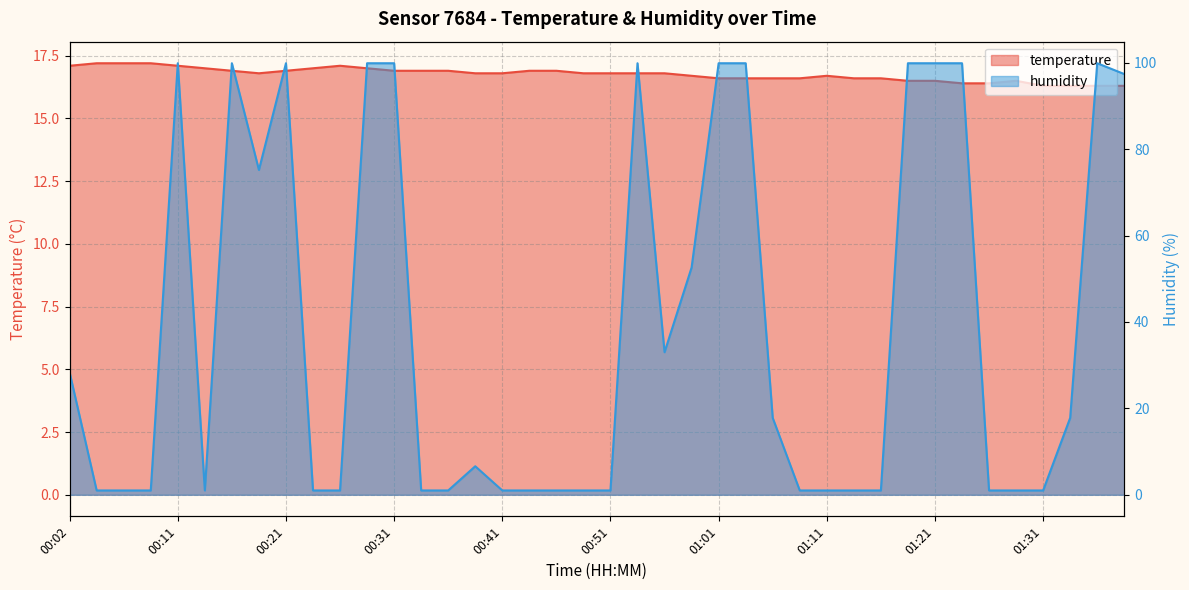

How many data points does each series have?

40